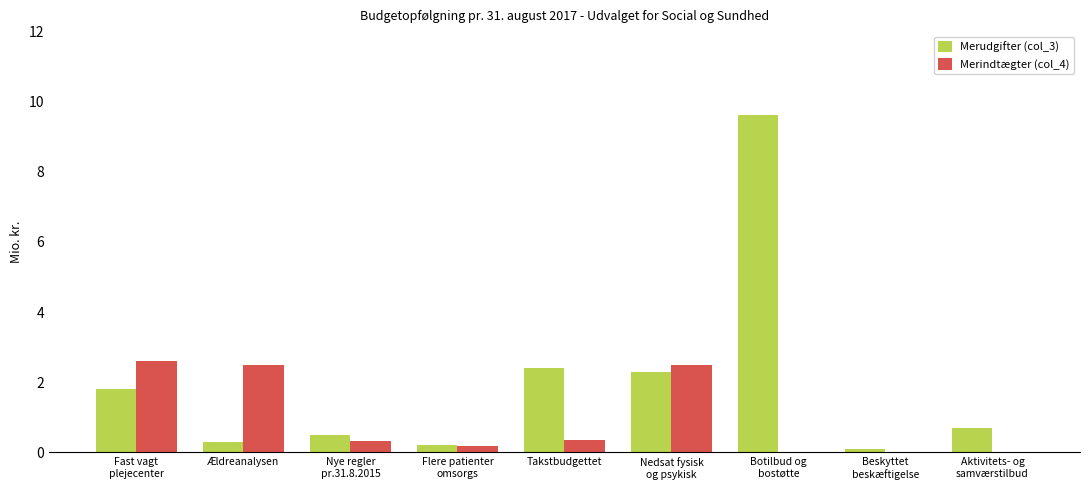

What is the sum of all Merindtægter (col_4) values?

8.4